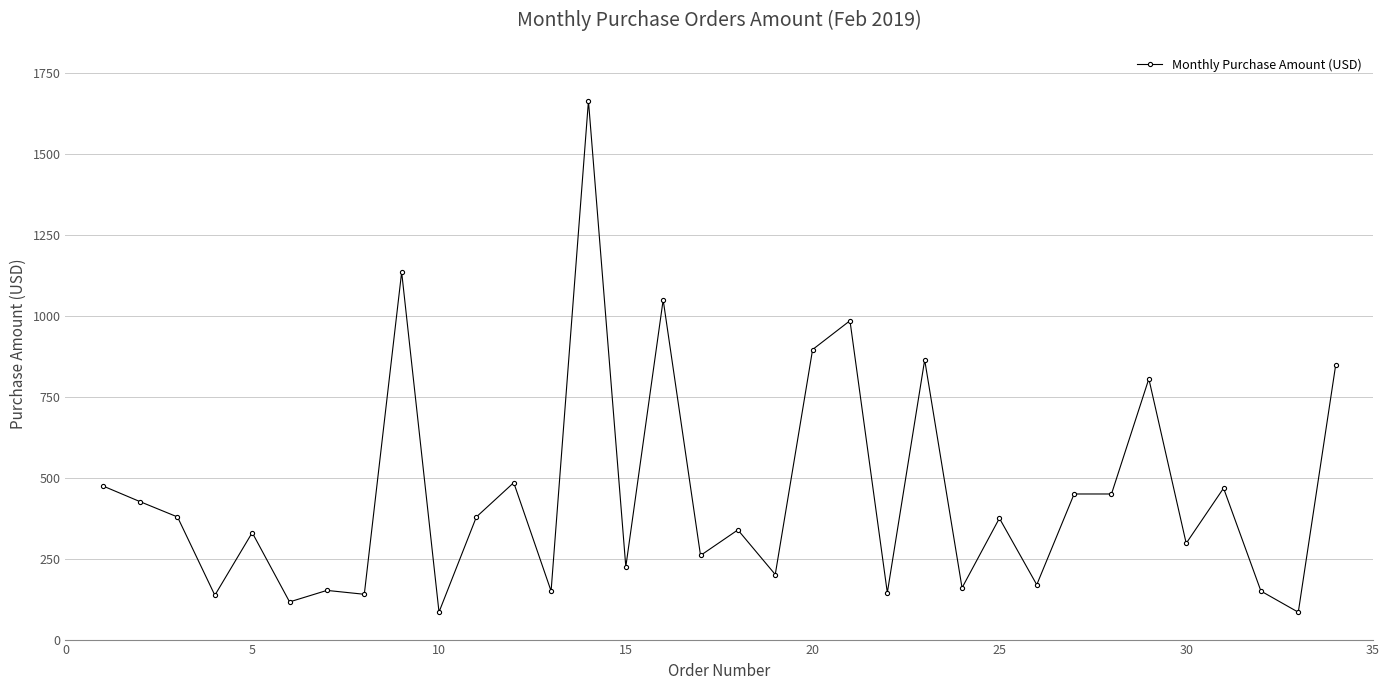

What is the difference between the maximum and minimum values?

1580.4